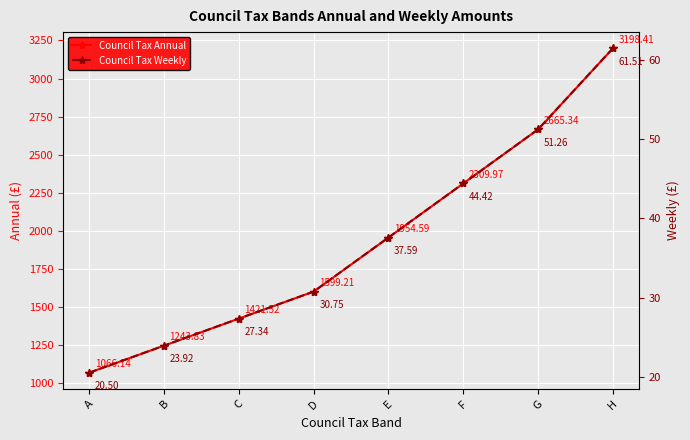

Is the value of Council Tax Annual at E greater than the value of Council Tax Weekly at B?

Yes